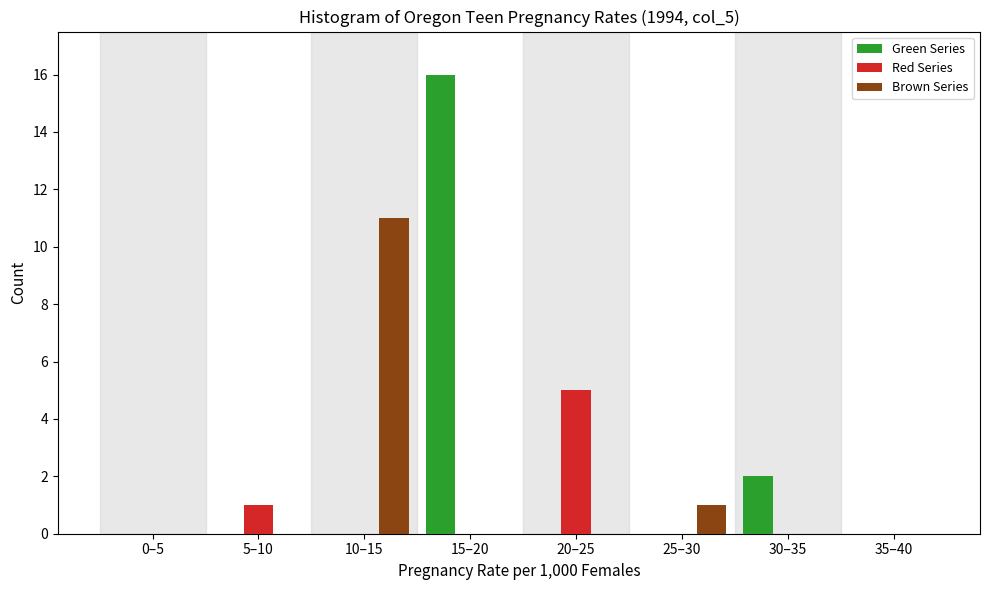

Reading left to right, what are all the values shown in this chart?

Green Series: 0–5=0	5–10=0	10–15=0	15–20=16	20–25=0	25–30=0	30–35=2	35–40=0
Red Series: 0–5=0	5–10=1	10–15=0	15–20=0	20–25=5	25–30=0	30–35=0	35–40=0
Brown Series: 0–5=0	5–10=0	10–15=11	15–20=0	20–25=0	25–30=1	30–35=0	35–40=0